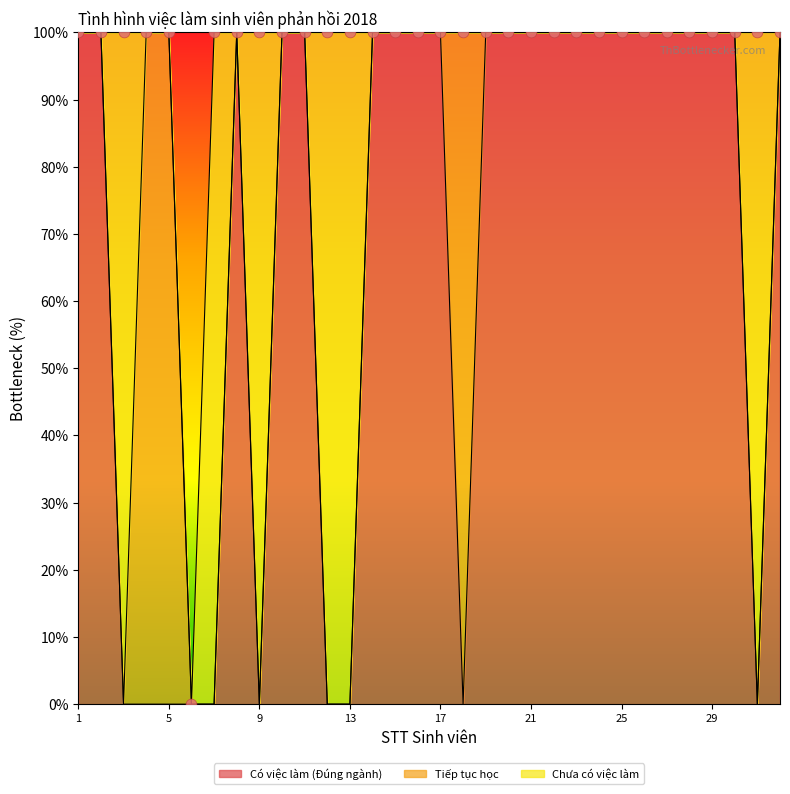

At which category is the sum across all series the highest?

1